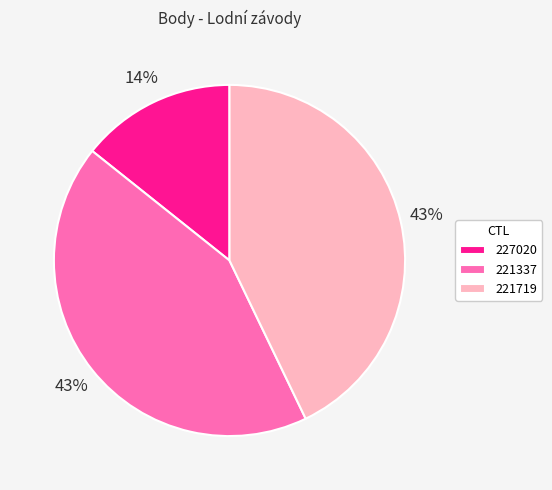

To the nearest percent, what is the combined percentage of 227020 and 221337?

57%